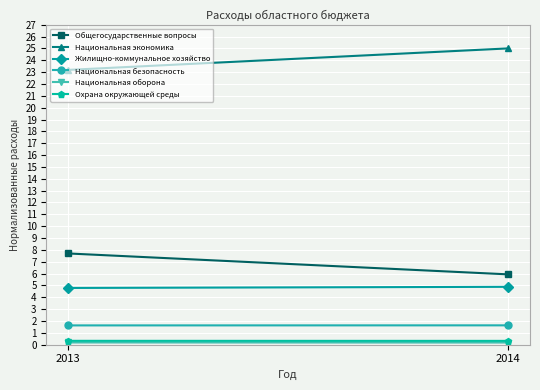

What is the average value of the Национальная безопасность series?

1.6